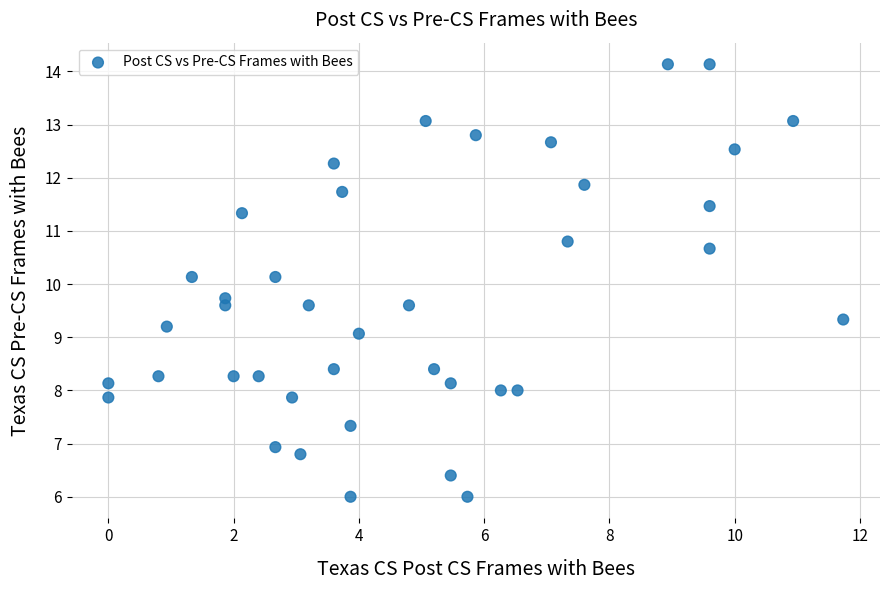

What is the range of Y values (max minus min)?

8.1